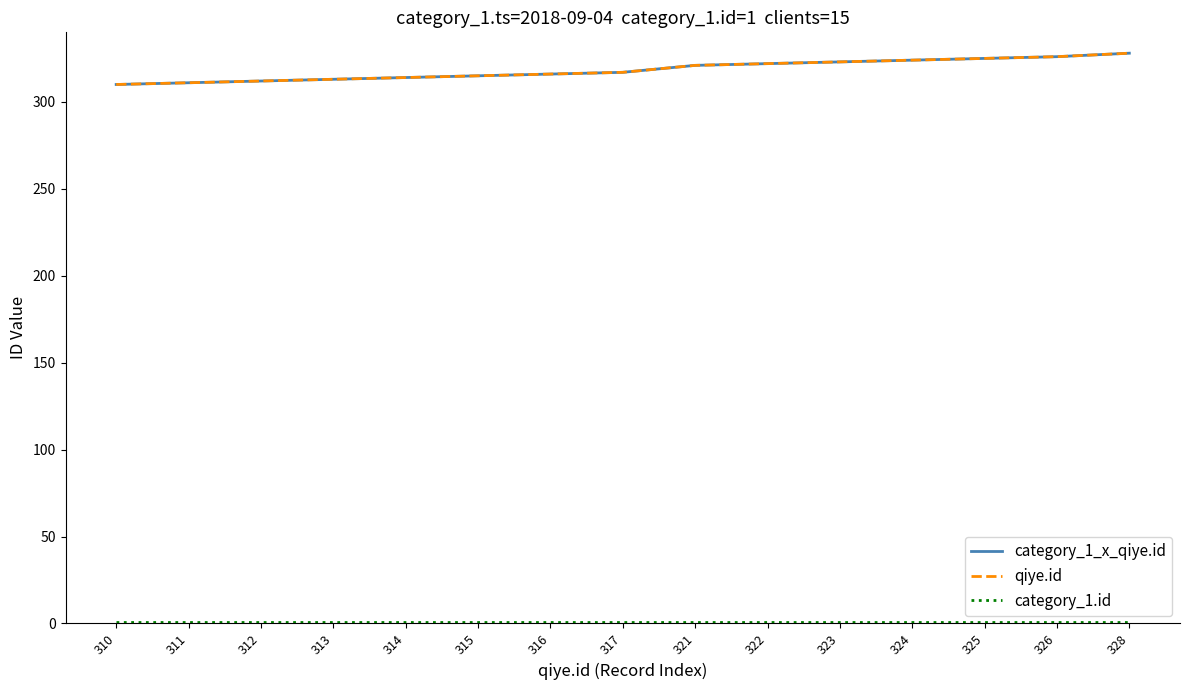

At which category is the sum across all series the highest?

328